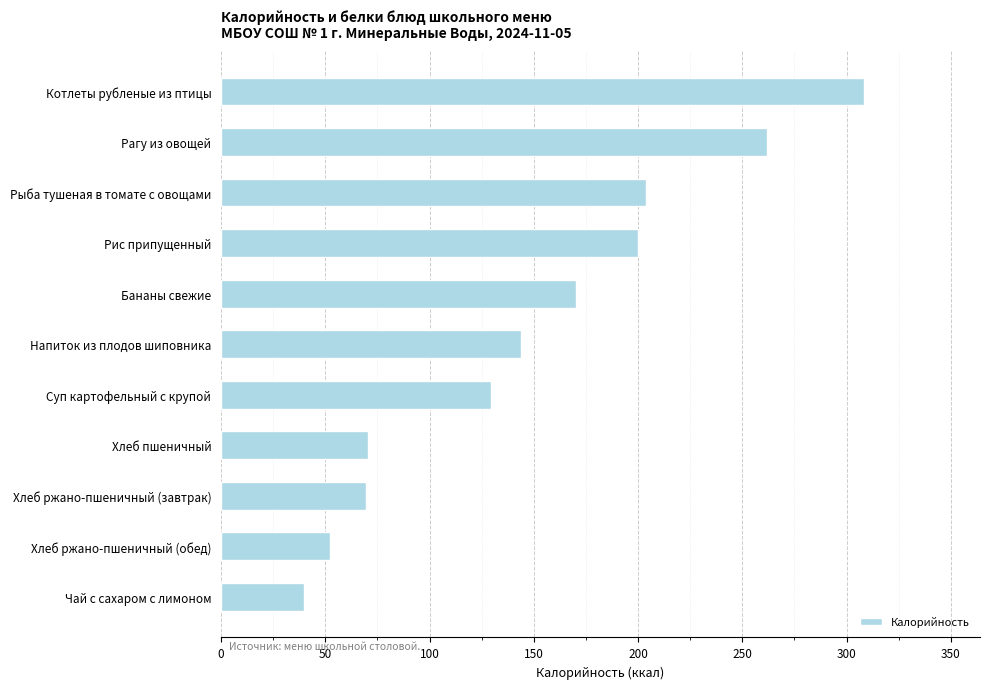

The value at Хлеб пшеничный is 40.2. True or false?

False